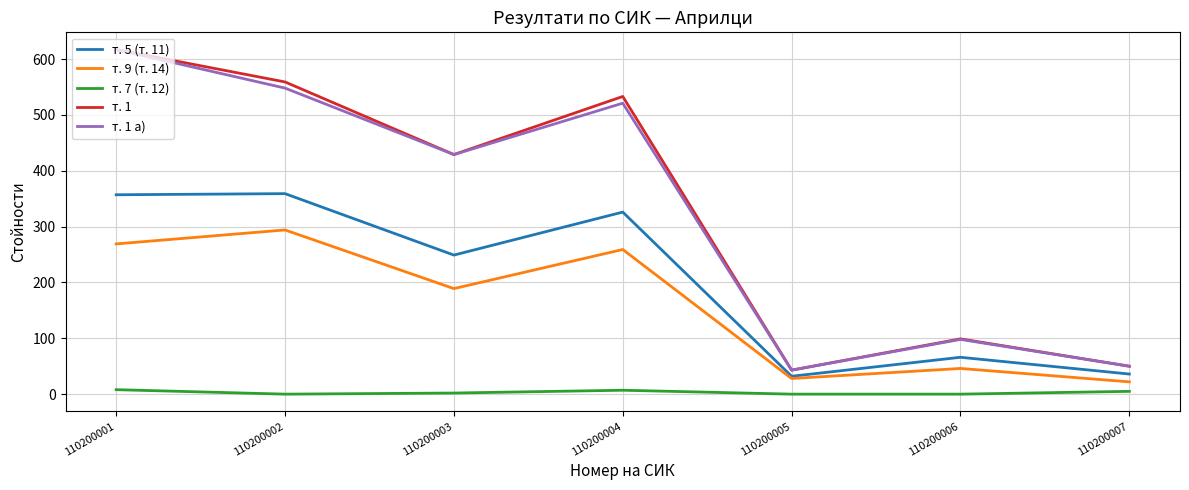

What are all the series names shown in the legend?

т. 5 (т. 11), т. 9 (т. 14), т. 7 (т. 12), т. 1, т. 1 а)